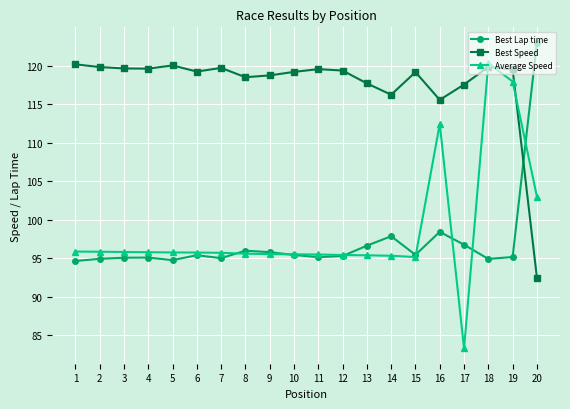

What is the maximum value for Average Speed?

120.3